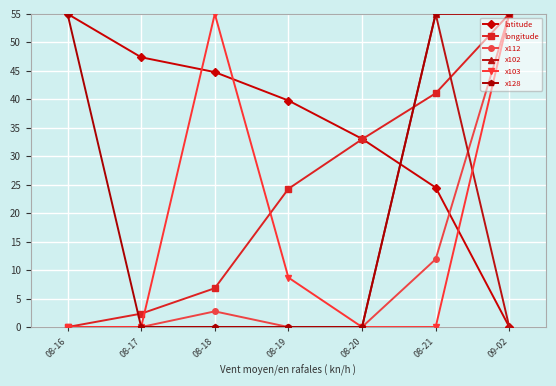

At how many categories does at least one series exceed 52?

4